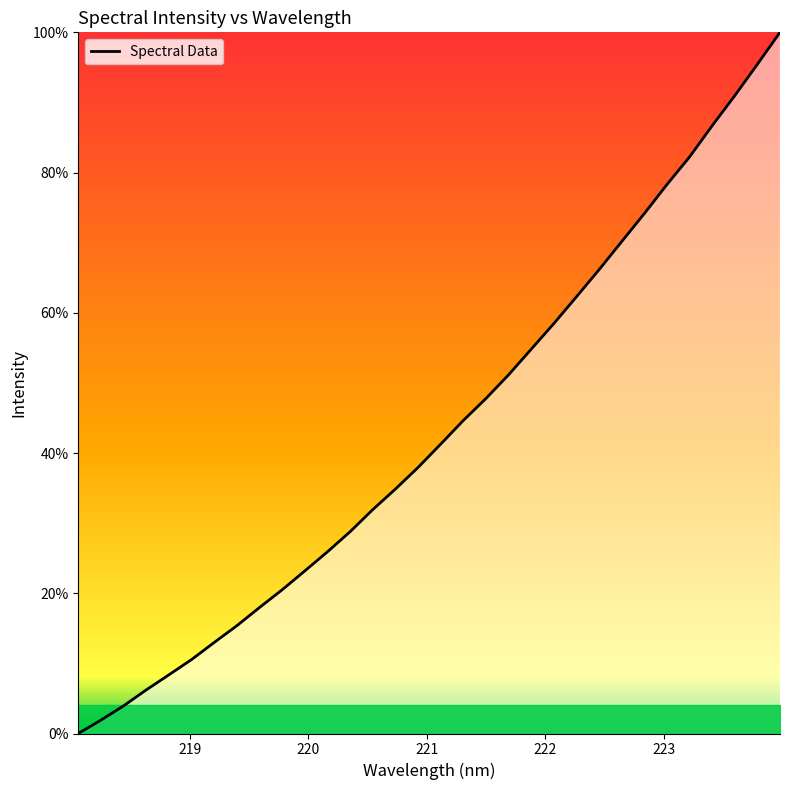

What is the greatest value displayed?

100.0